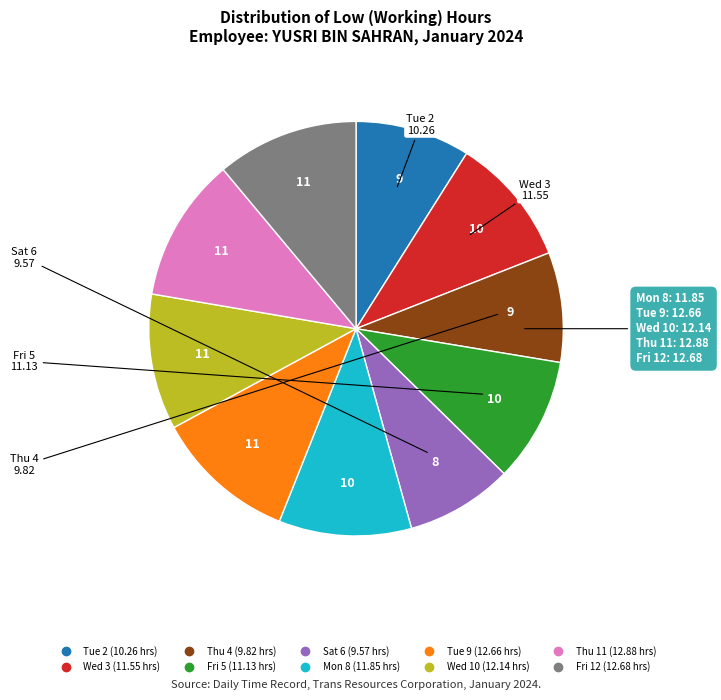

Is the sum of Wed 10 and Fri 12 greater than half?

No